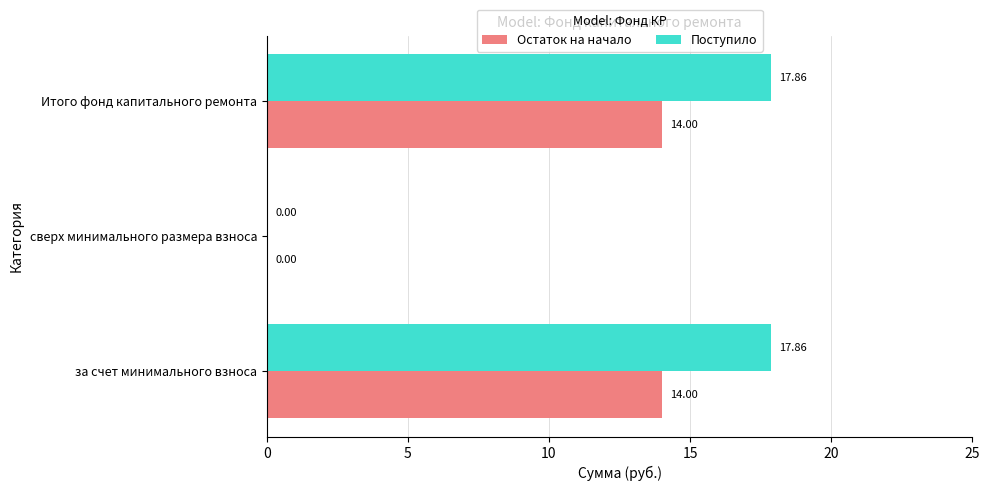

At which label is Поступило closest to 8?

сверх минимального размера взноса